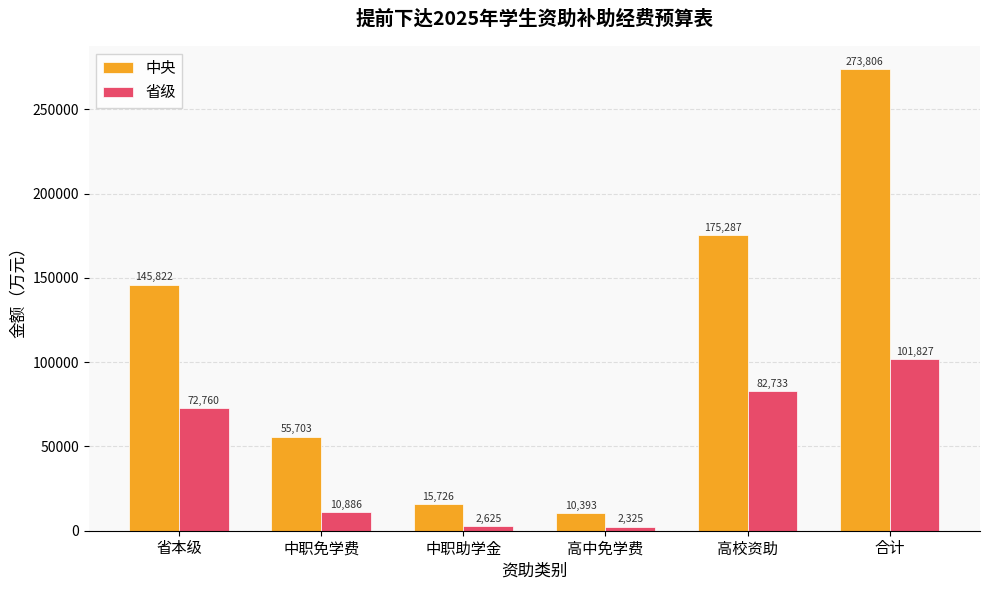

What is the lowest value of the 省级 series?

2325